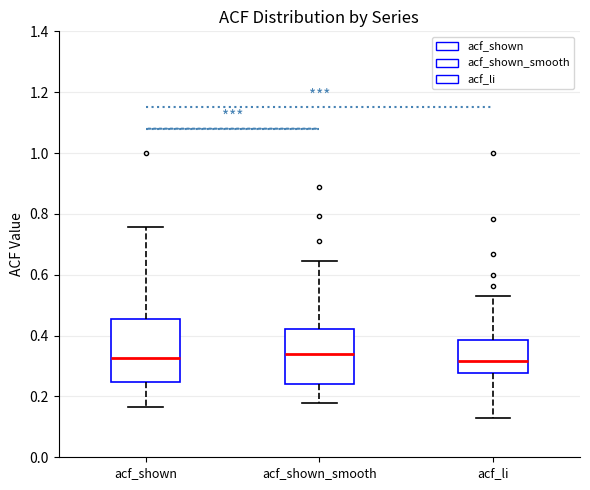

Where does the median line of the box for acf_li sit on the y-axis? The values are not printed on the chart, so give them approximately, as read against the axis.

0.32